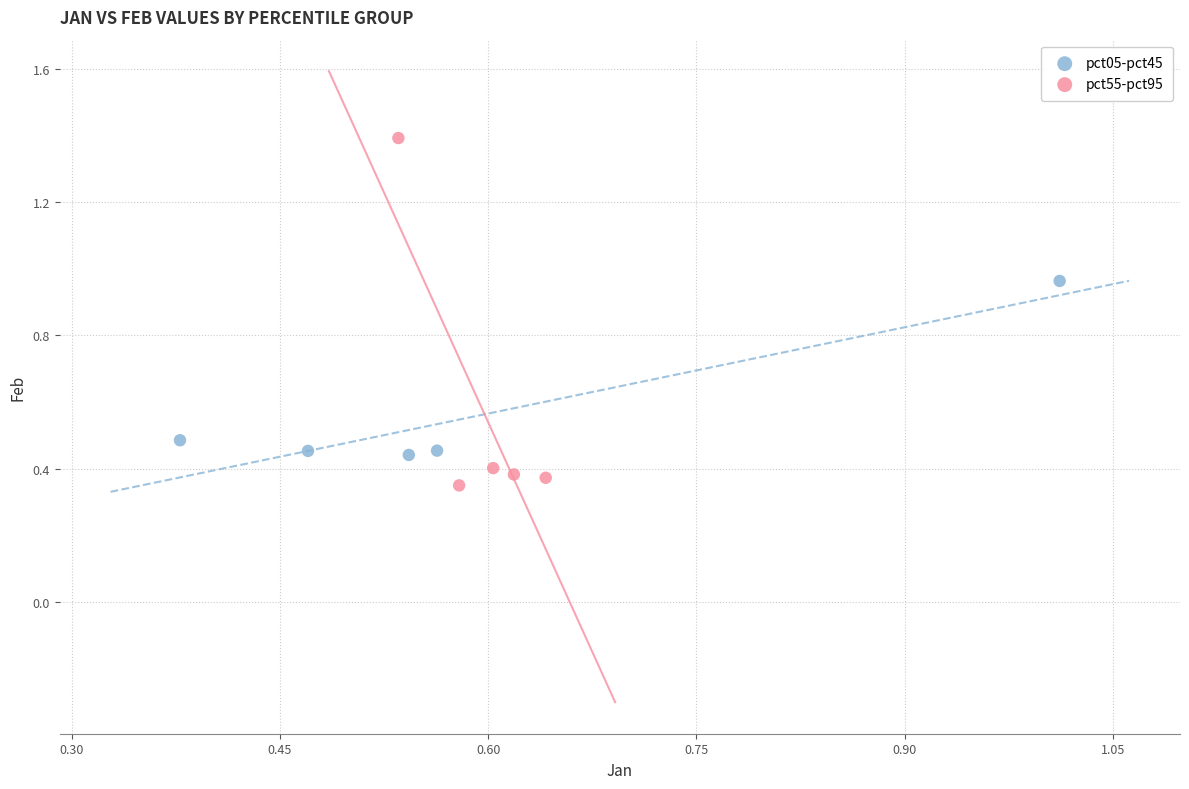

Which series contains the highest Y value?

pct55-pct95